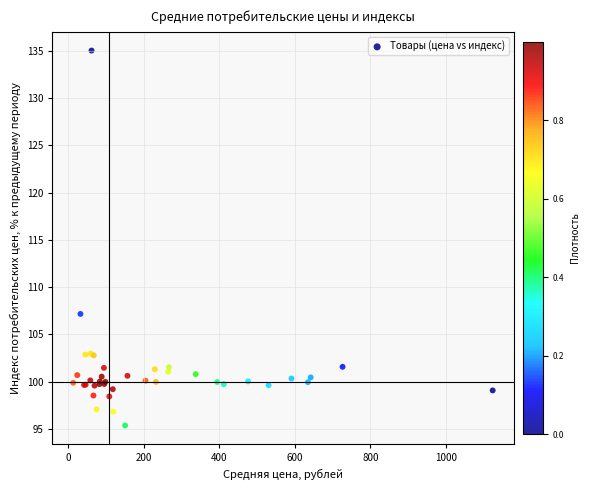

What Y value in the scatter plot is closest to 115?

107.2